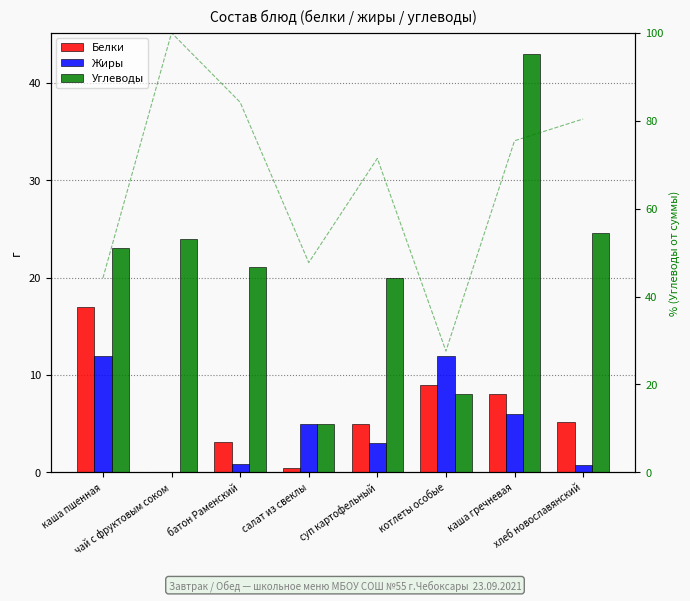

Does the chart contain stacked bars?

No